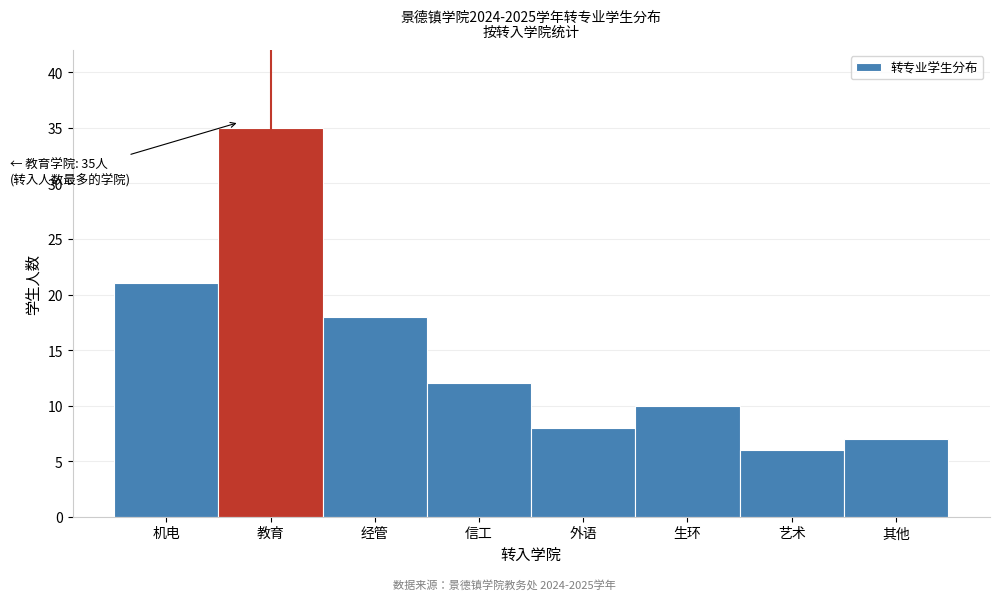

Reading right to left, what are all the values shown in this chart?

7	6	10	8	12	18	35	21